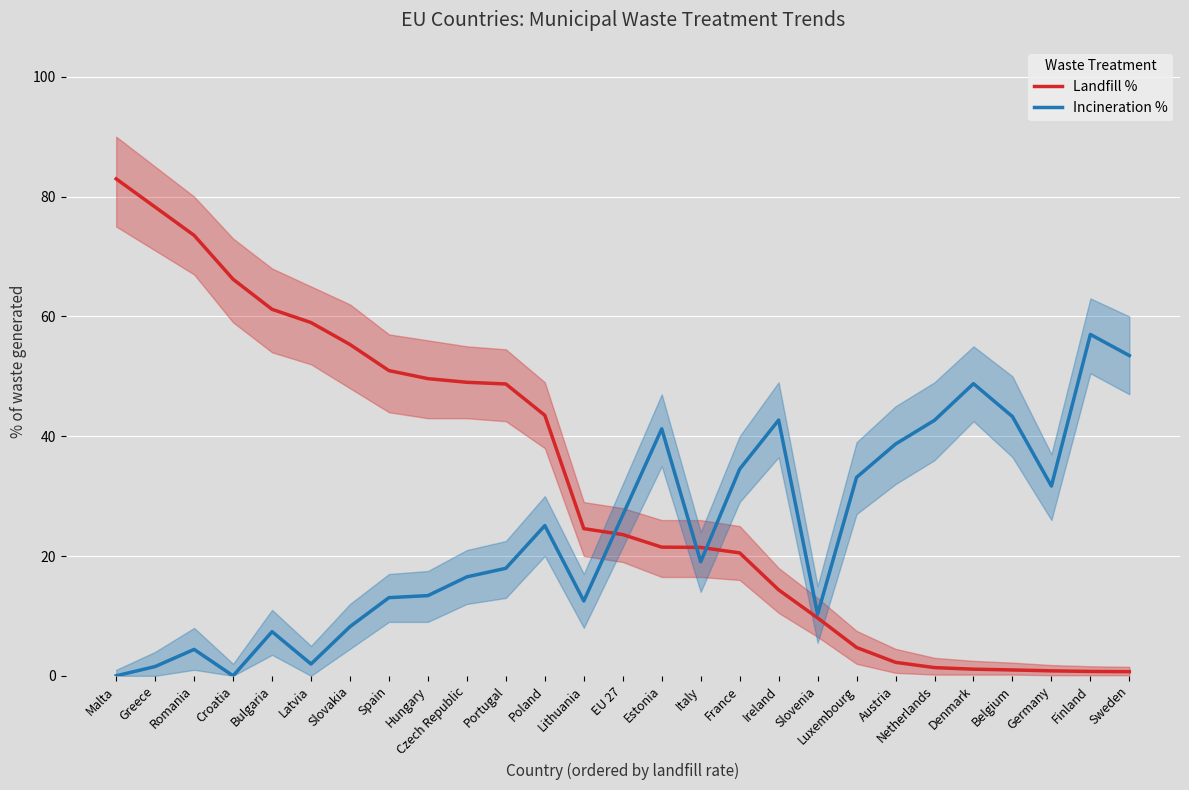

What is the value of the Incineration % point at the 16th from the left?

19.0